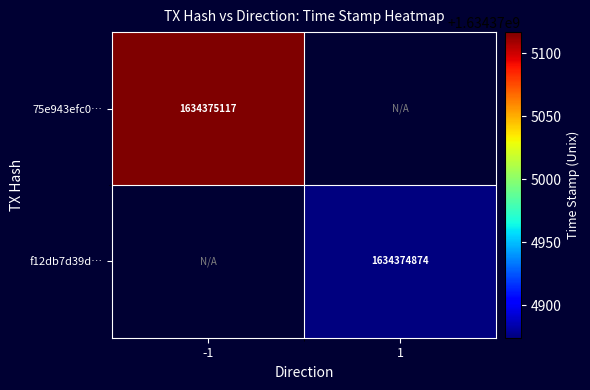

Which series has the largest total across all categories?

75e943efc0d455e9b5346b6120da7e915f54a5c